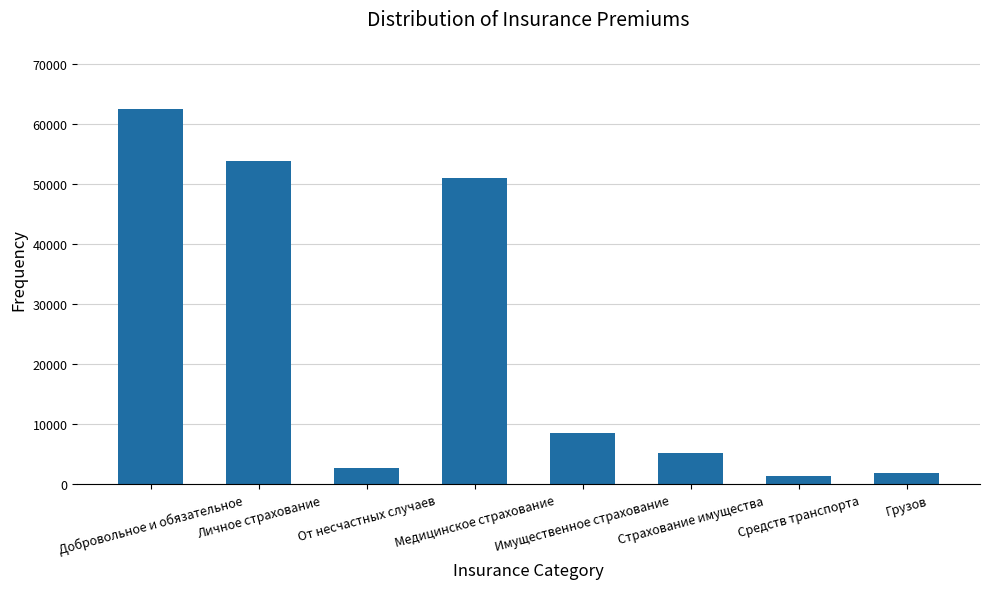

What is the sum of all values?

187579.8